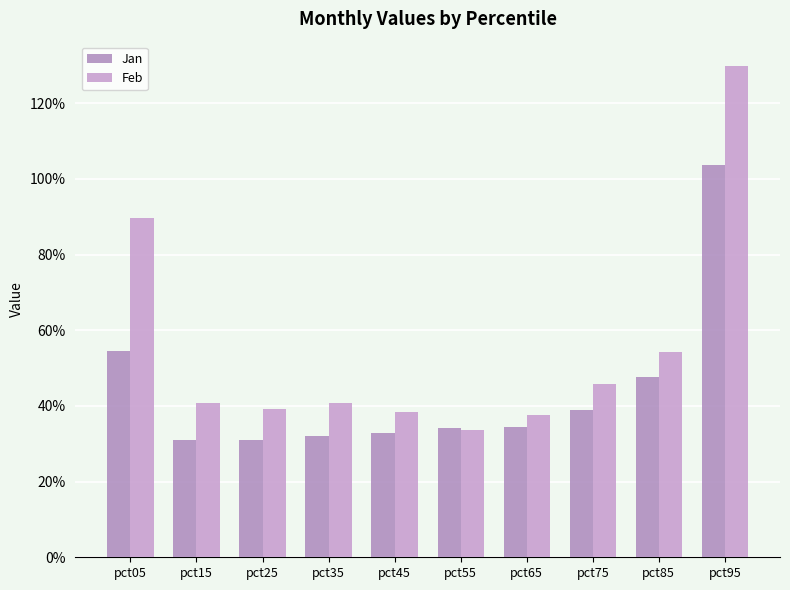

Which series has the largest range (max minus min)?

Feb